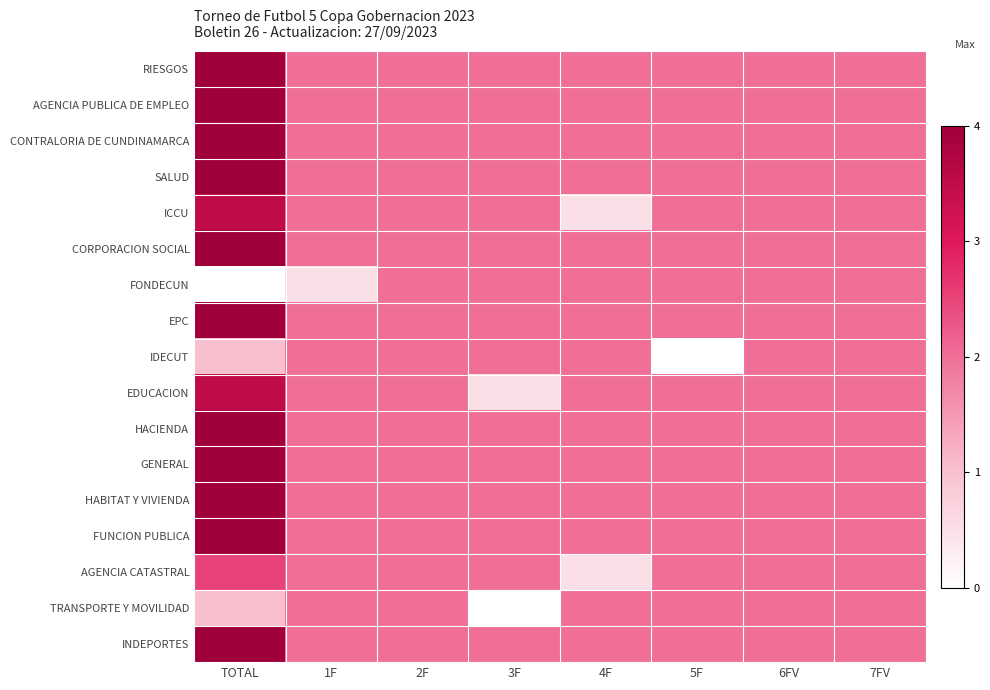

How many distinct data groups are displayed?

17